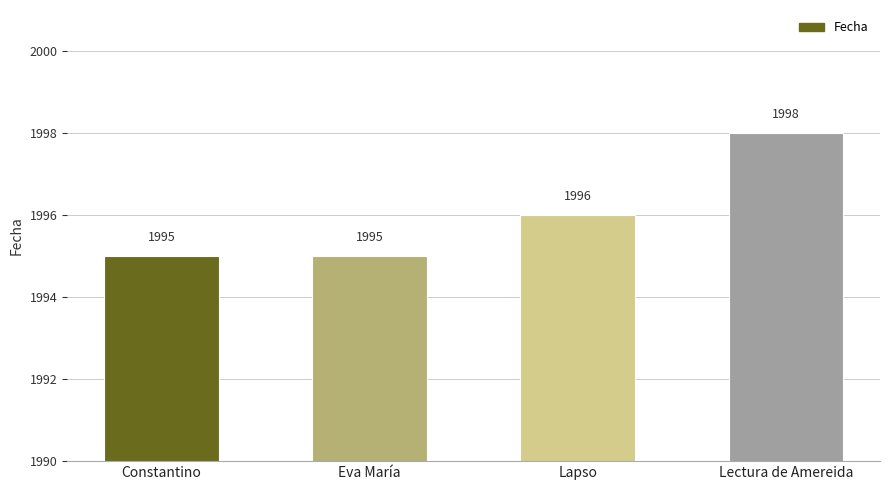

How many bars are there in total?

4